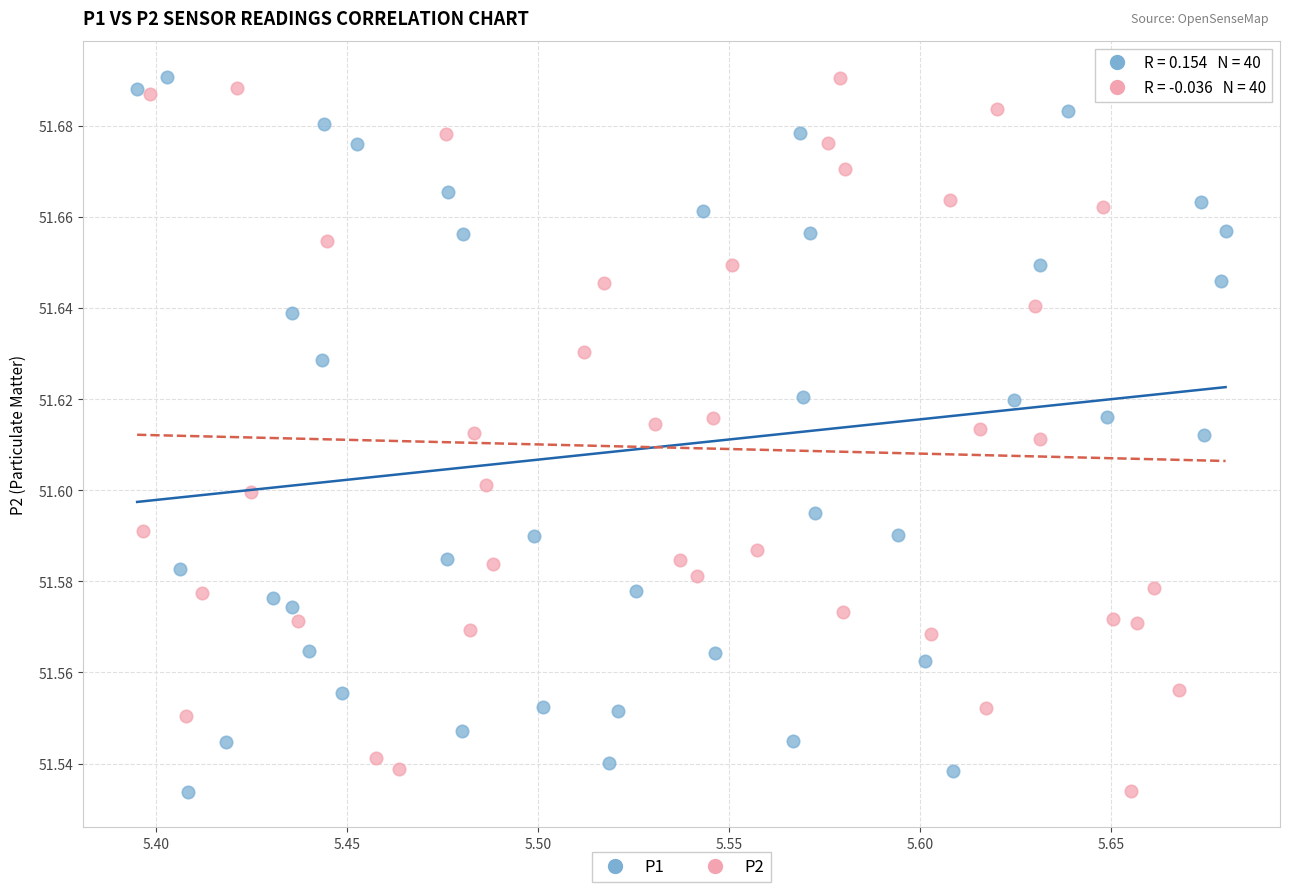

What are all the series names shown in the legend?

P1, P2